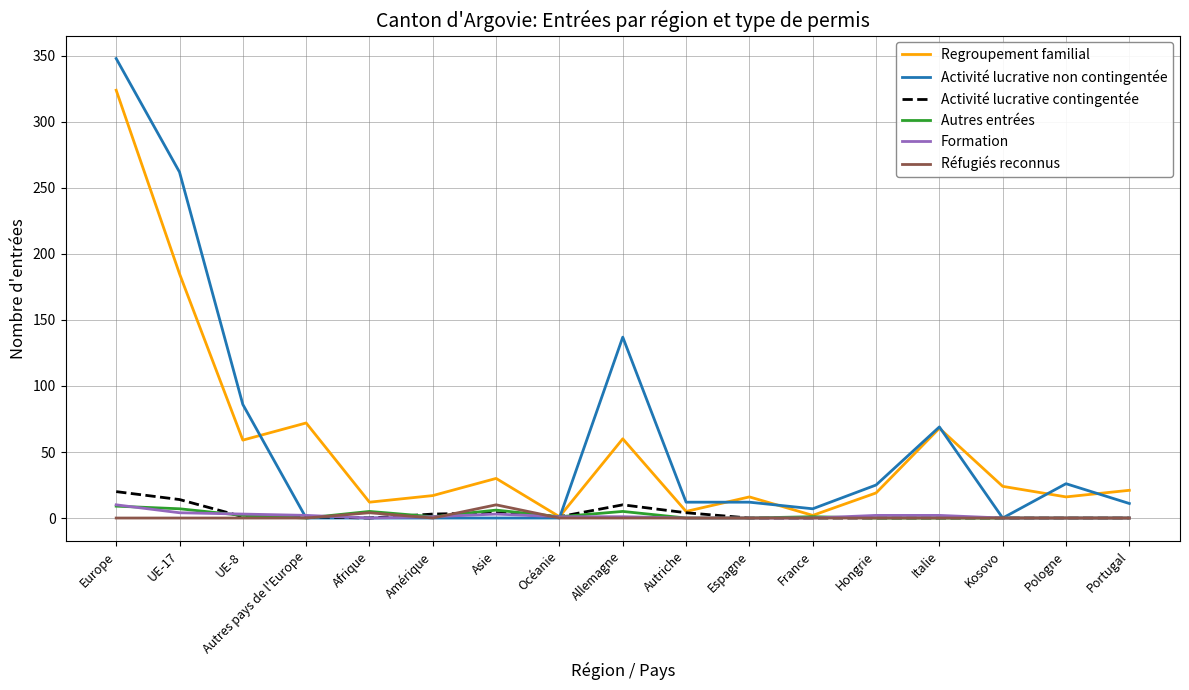

The Formation series shows 0 at Espagne. True or false?

True